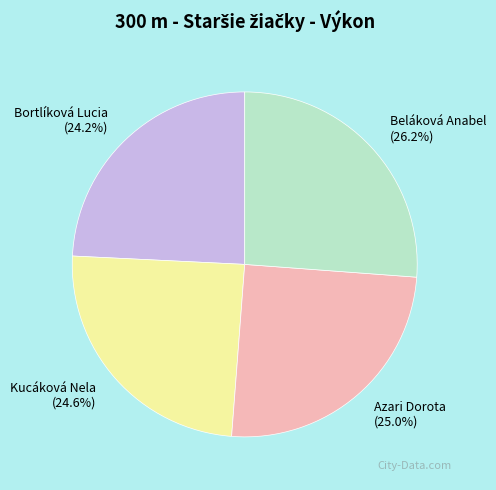

Which has a higher value, Bortlíková Lucia or Azari Dorota?

Azari Dorota